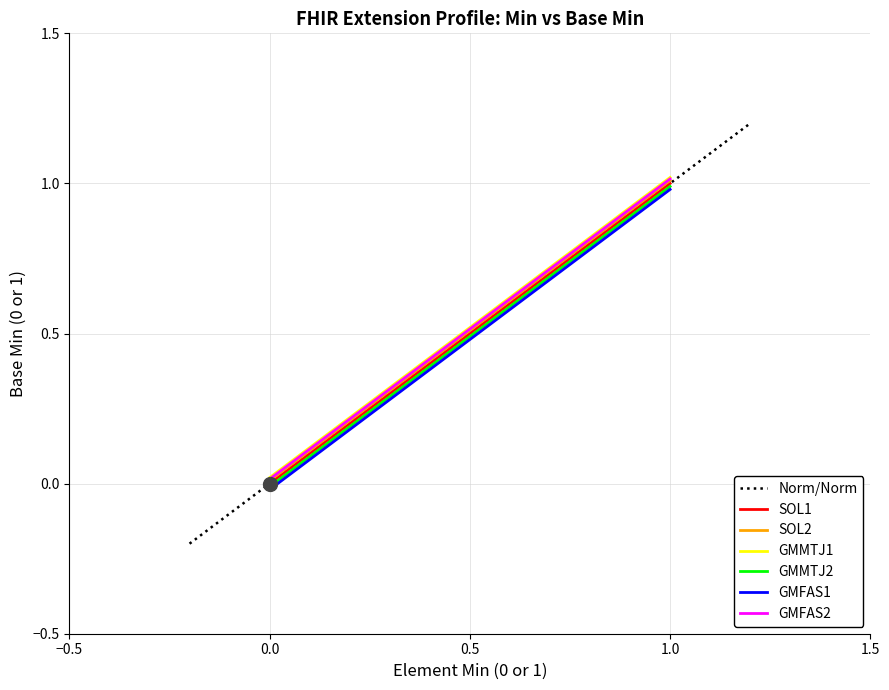

What is the label of the 13th point from the right?

1